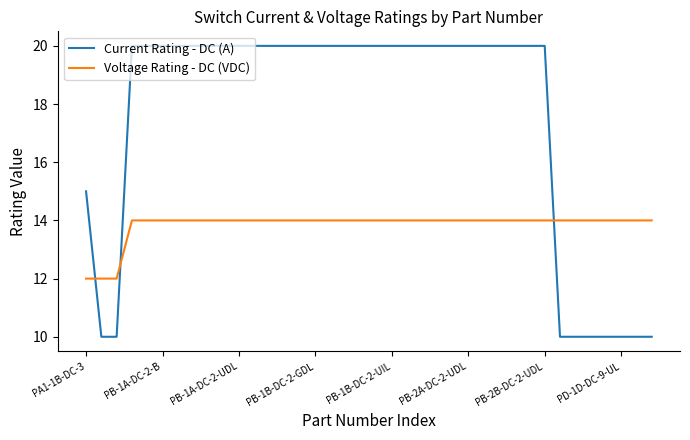

List the series in order of their peak value, lowest first.

Voltage Rating - DC (VDC), Current Rating - DC (A)